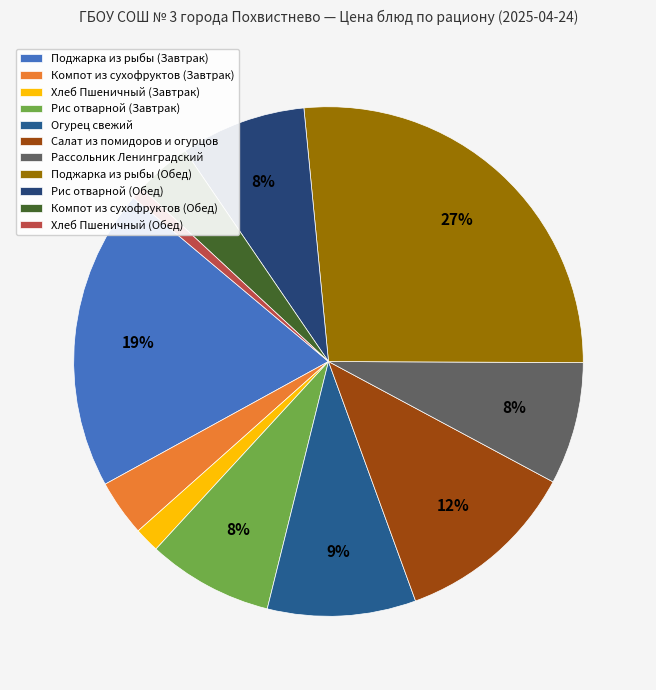

To the nearest percent, what is the difference between the largest and smallest slice percentages?

26%